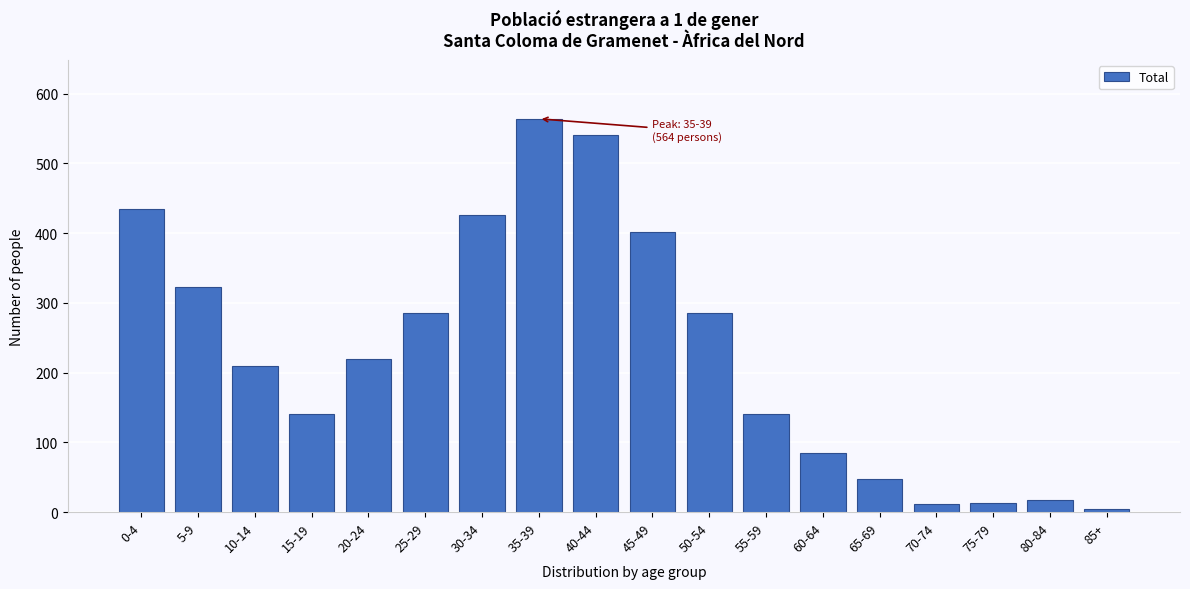

Approximately how many times larger is the value at 50-54 compared to 35-39?

0.5